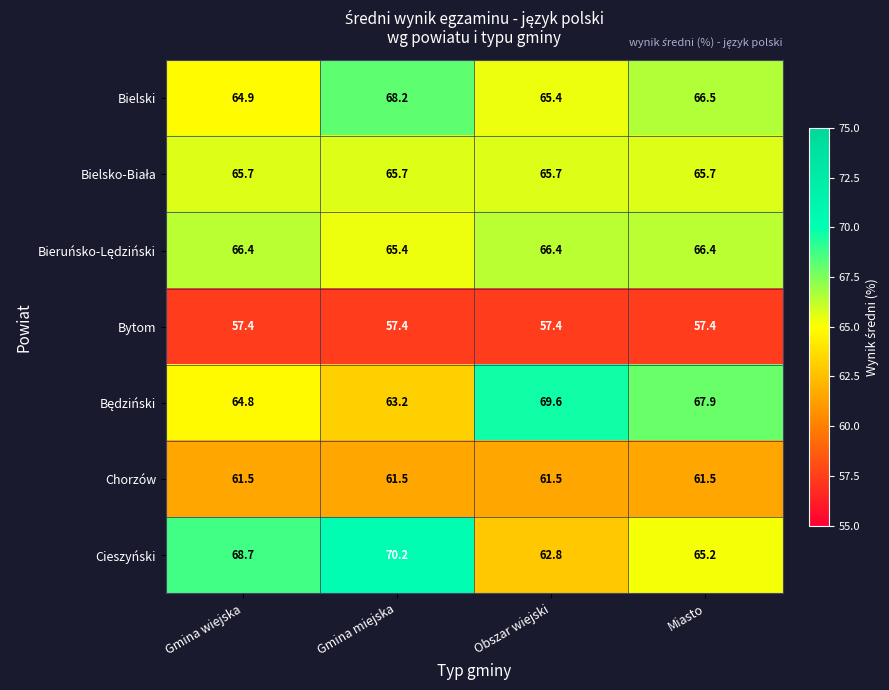

Which category has the highest value across all series?

Gmina miejska